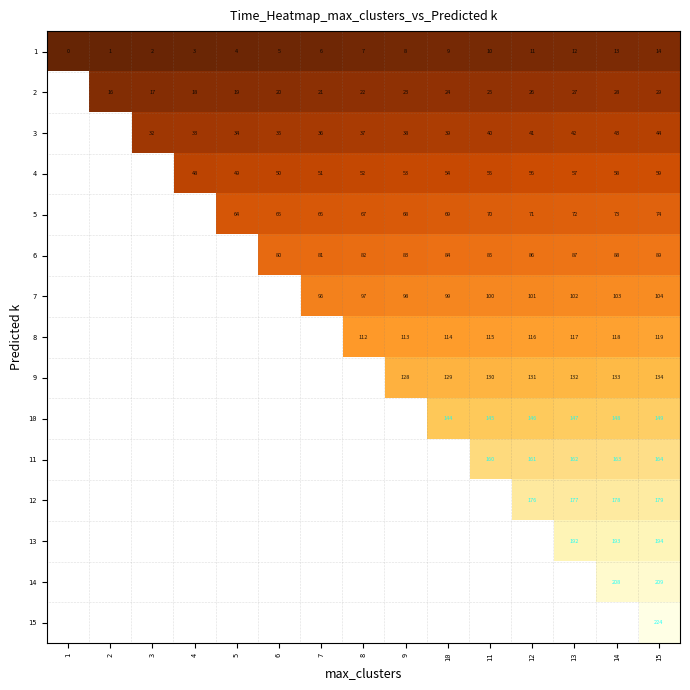

At how many categories does at least one series exceed 57?

11